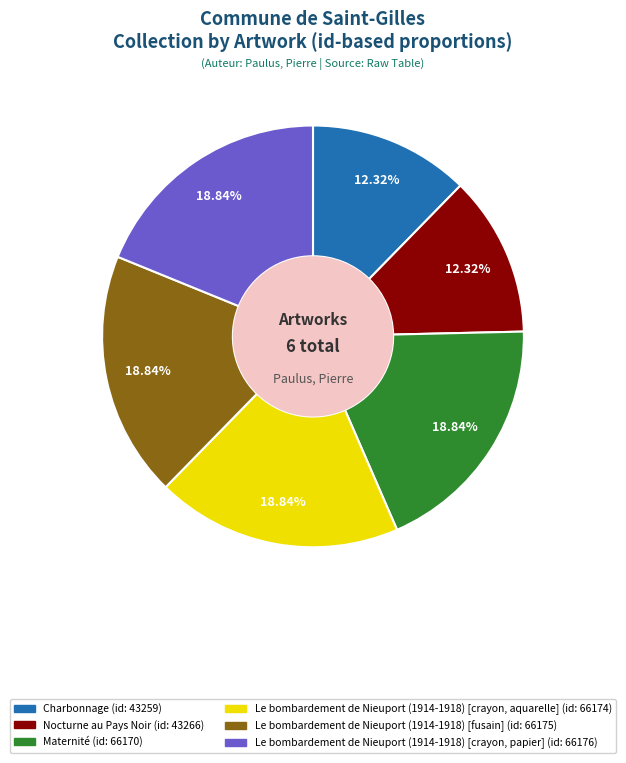

Is it true that Maternité is 12% of the pie?

False